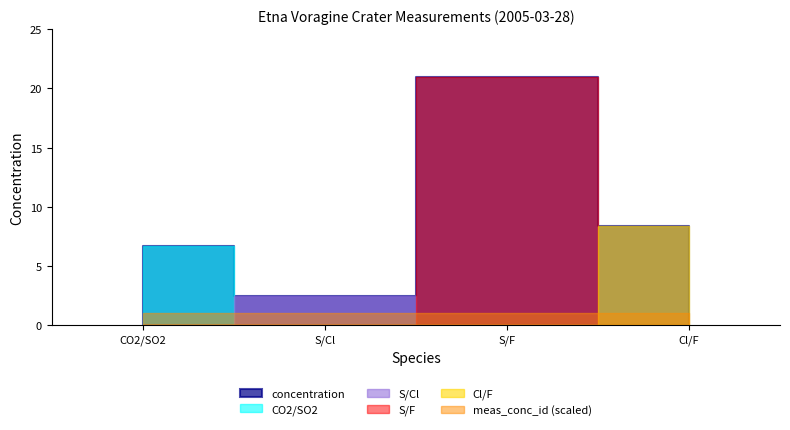

True or false: S/Cl and CO2/SO2 cross at least once.

False